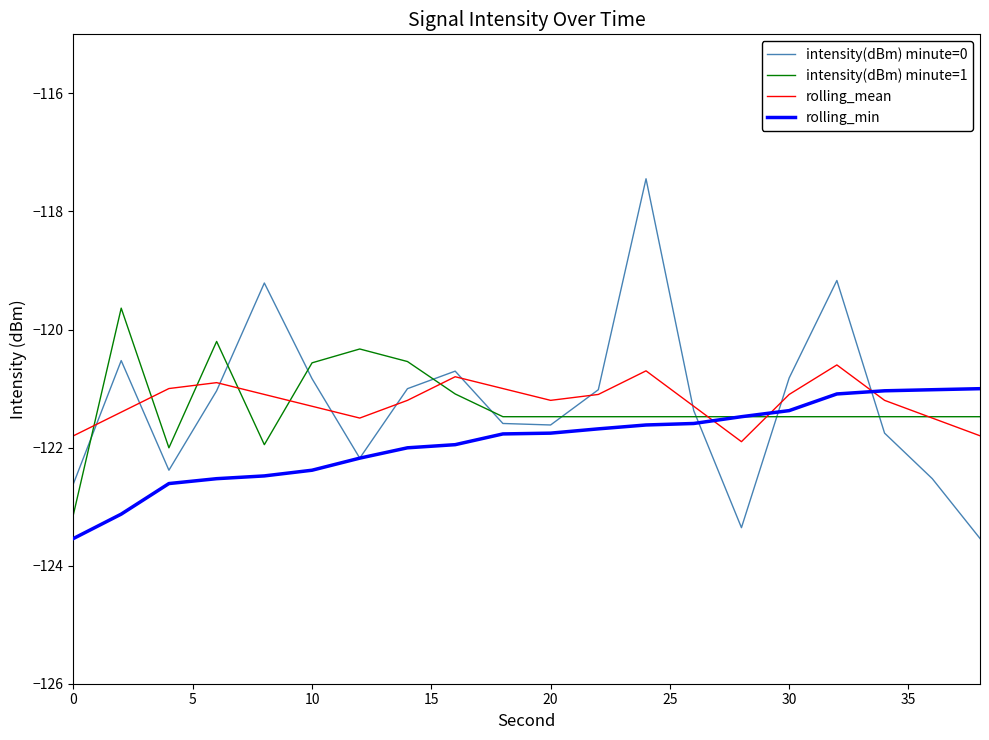

How many lines are shown in the chart?

4